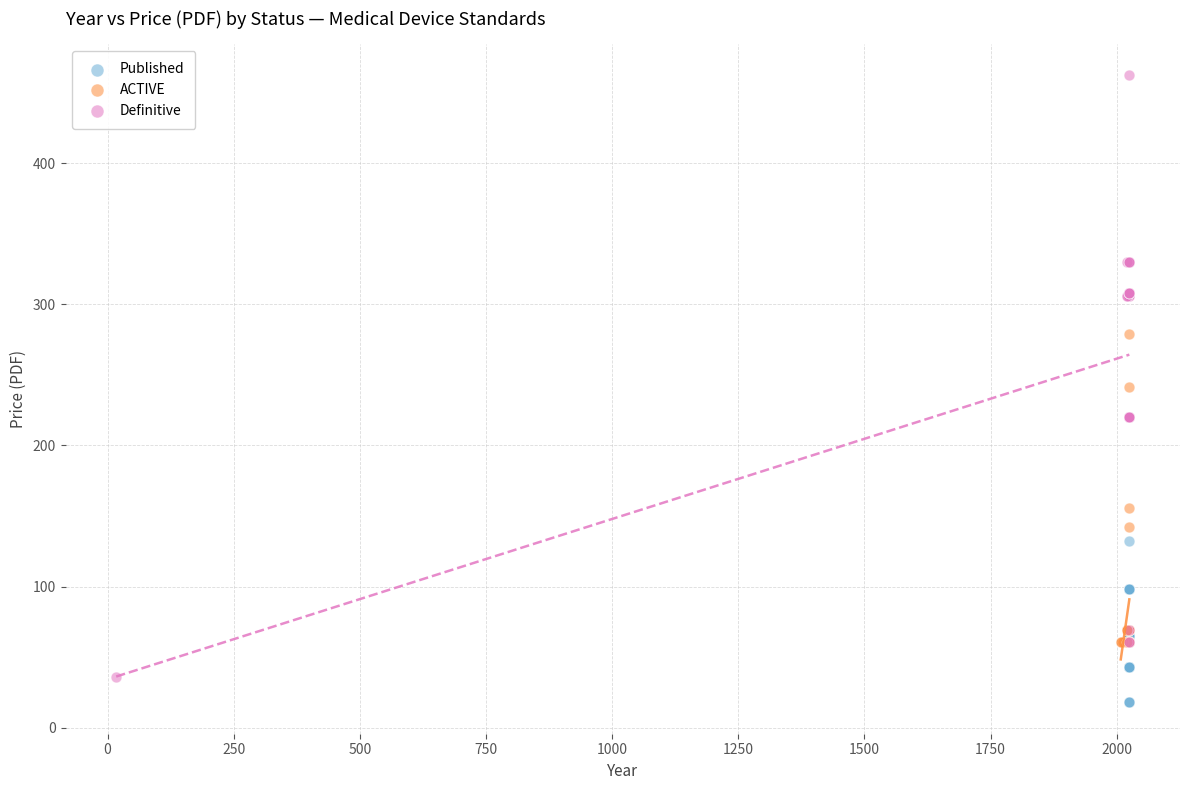

Which series has the largest Y range (max minus min)?

Definitive